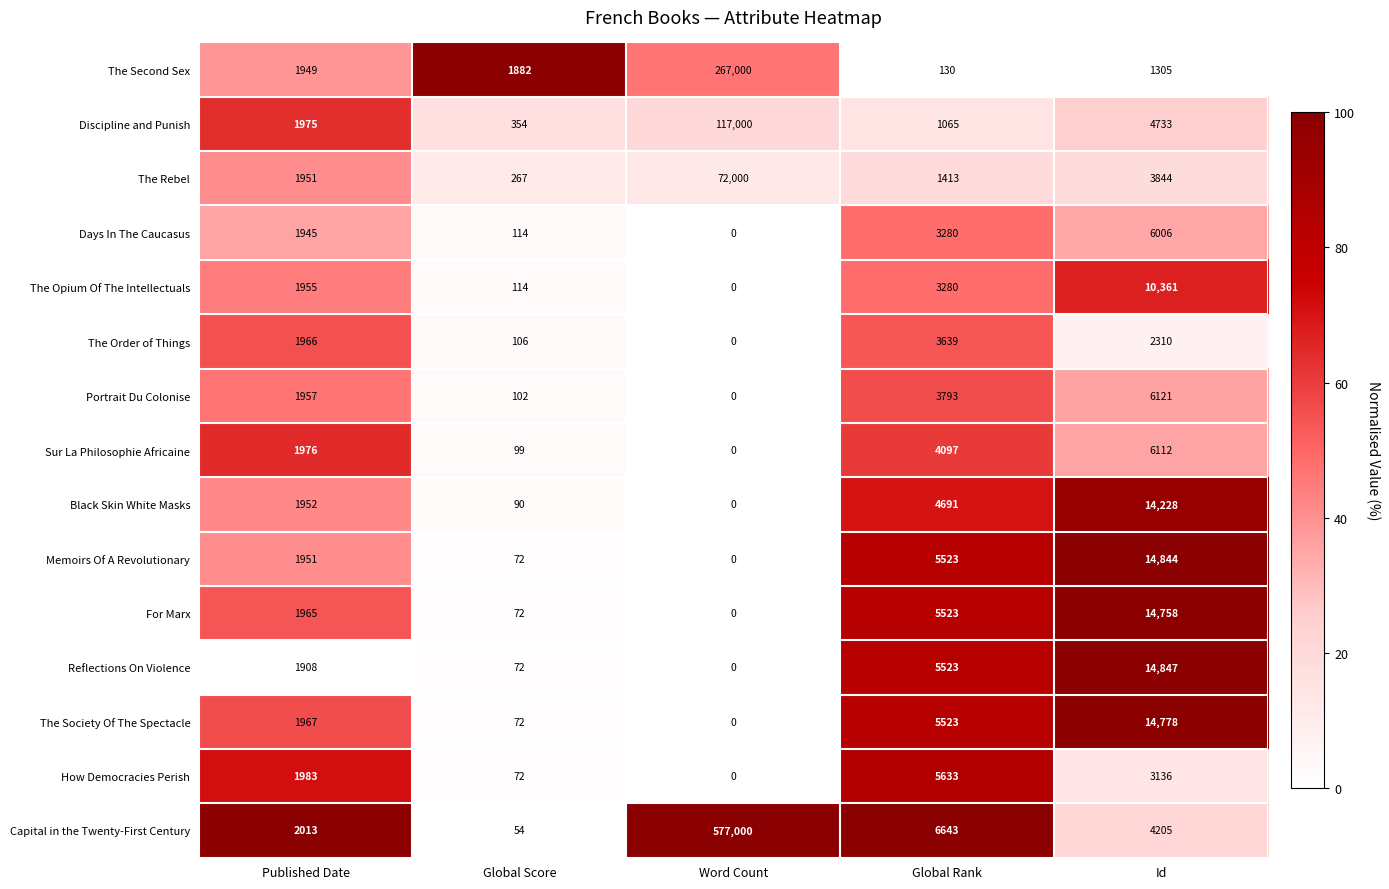

What is the difference between the The Society Of The Spectacle values at Word Count and Global Score?

72